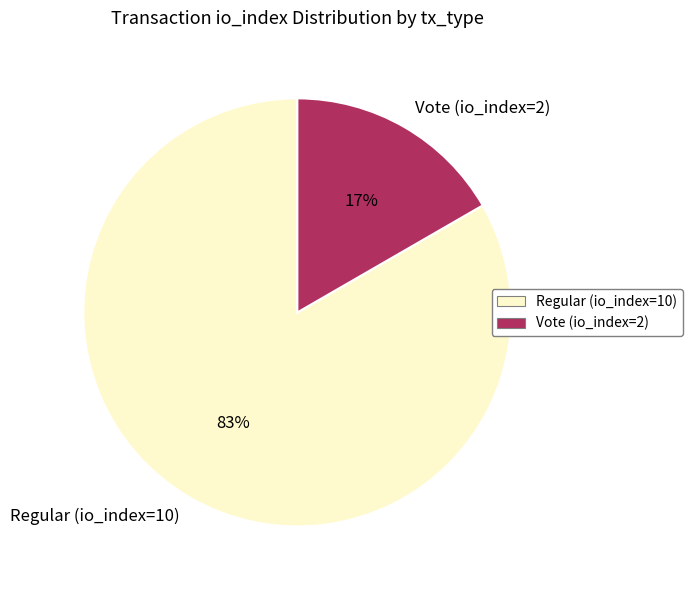

To the nearest percent, what is the average slice percentage?

50%